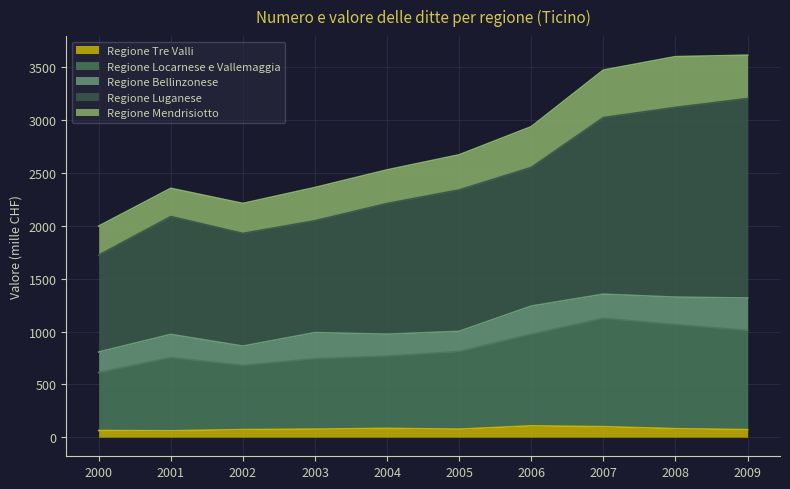

How many lines are shown in the chart?

5